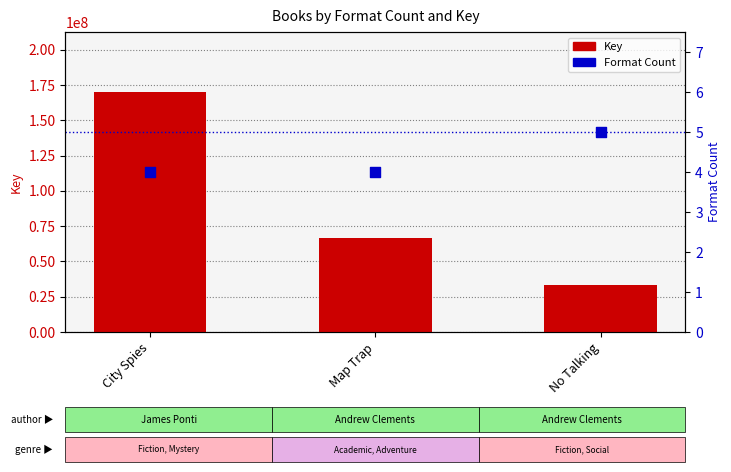

What are all the series names shown in the legend?

Key, Format Count